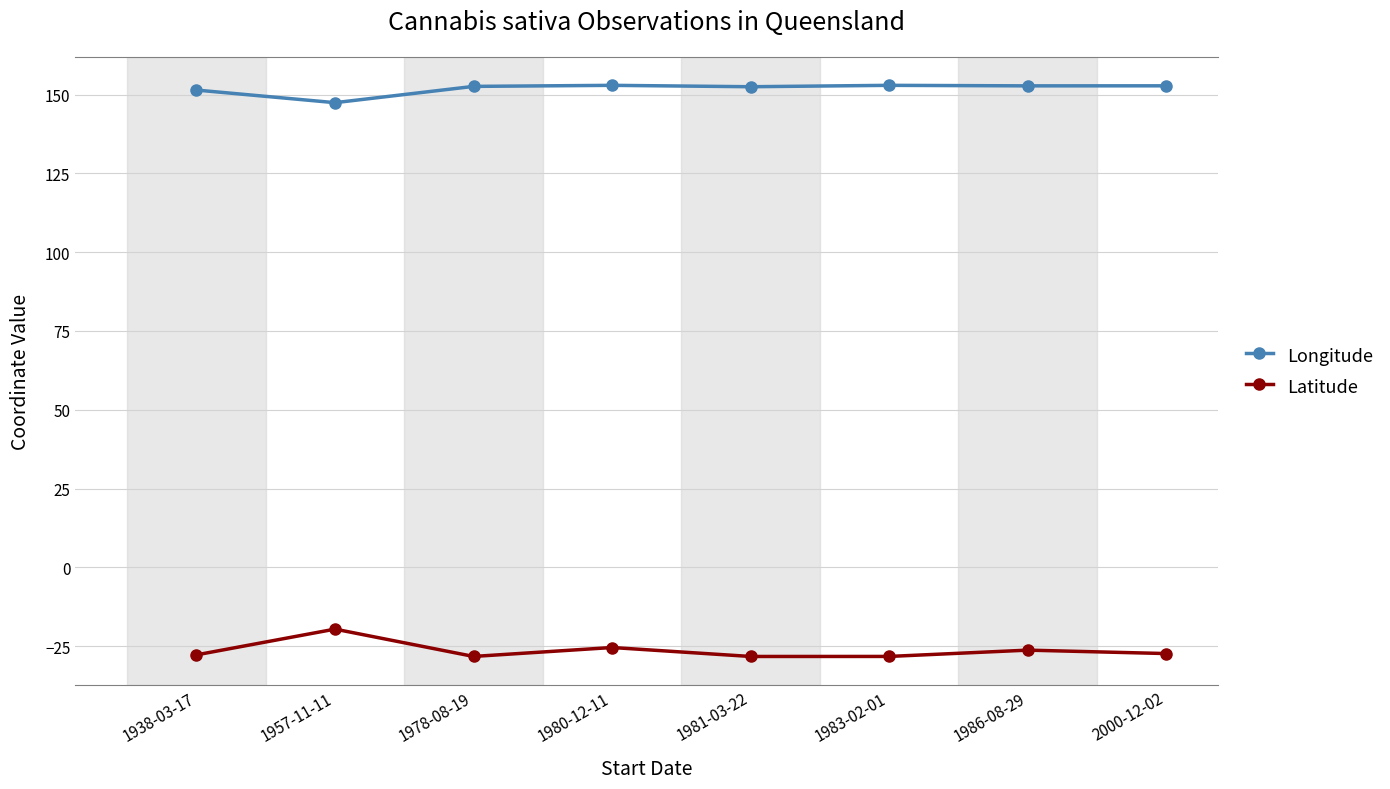

True or false: Latitude and Longitude intersect in this chart.

False